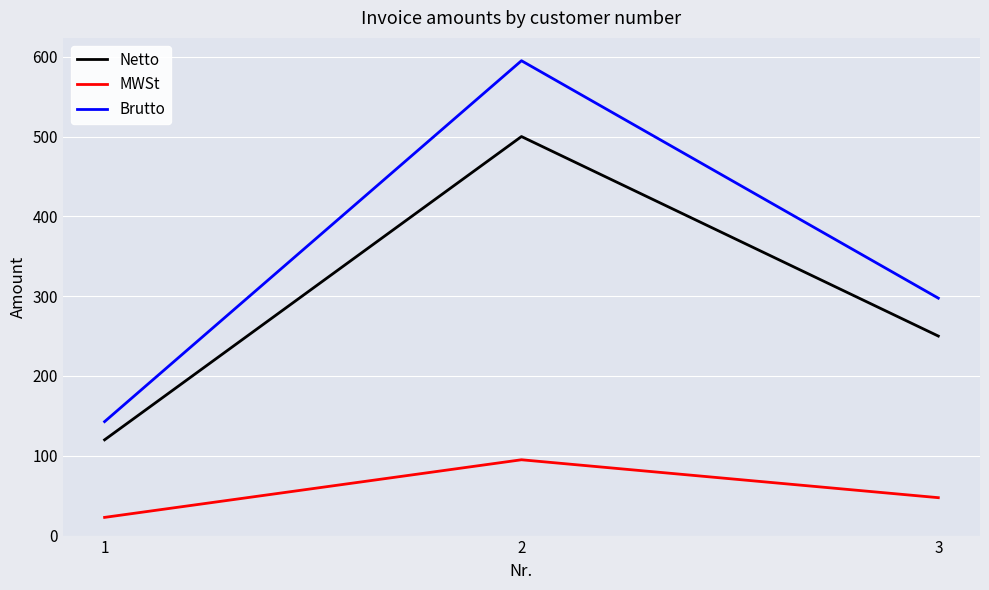

Which category has the lowest value across all series?

1